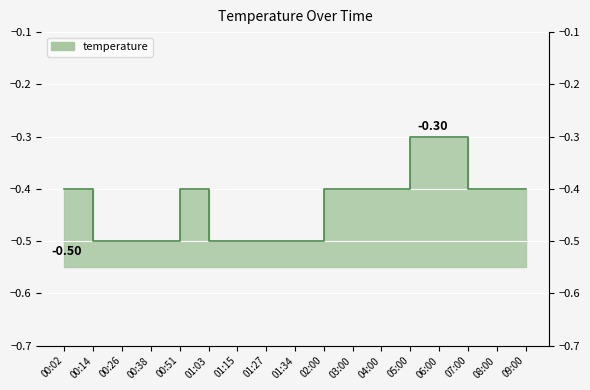

Reading right to left, what are all the values shown in this chart?

-0.4	-0.4	-0.4	-0.3	-0.3	-0.4	-0.4	-0.4	-0.5	-0.5	-0.5	-0.5	-0.4	-0.5	-0.5	-0.5	-0.4